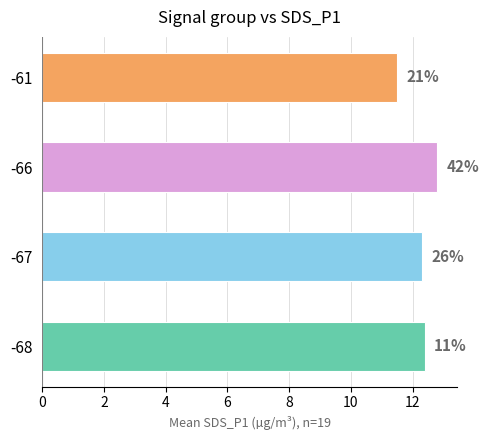

Does the chart contain any negative values?

No